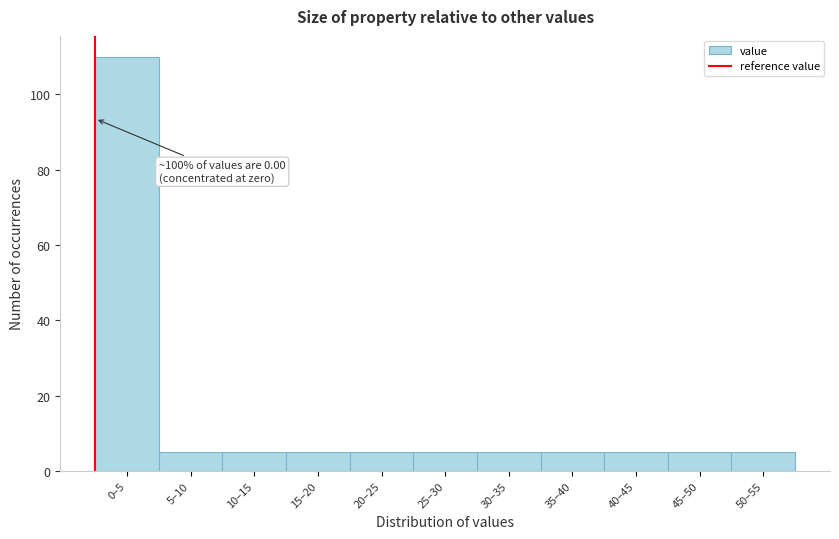

Reading left to right, list all the values displayed in this chart.

0–5=110	5–10=5	10–15=5	15–20=5	20–25=5	25–30=5	30–35=5	35–40=5	40–45=5	45–50=5	50–55=5